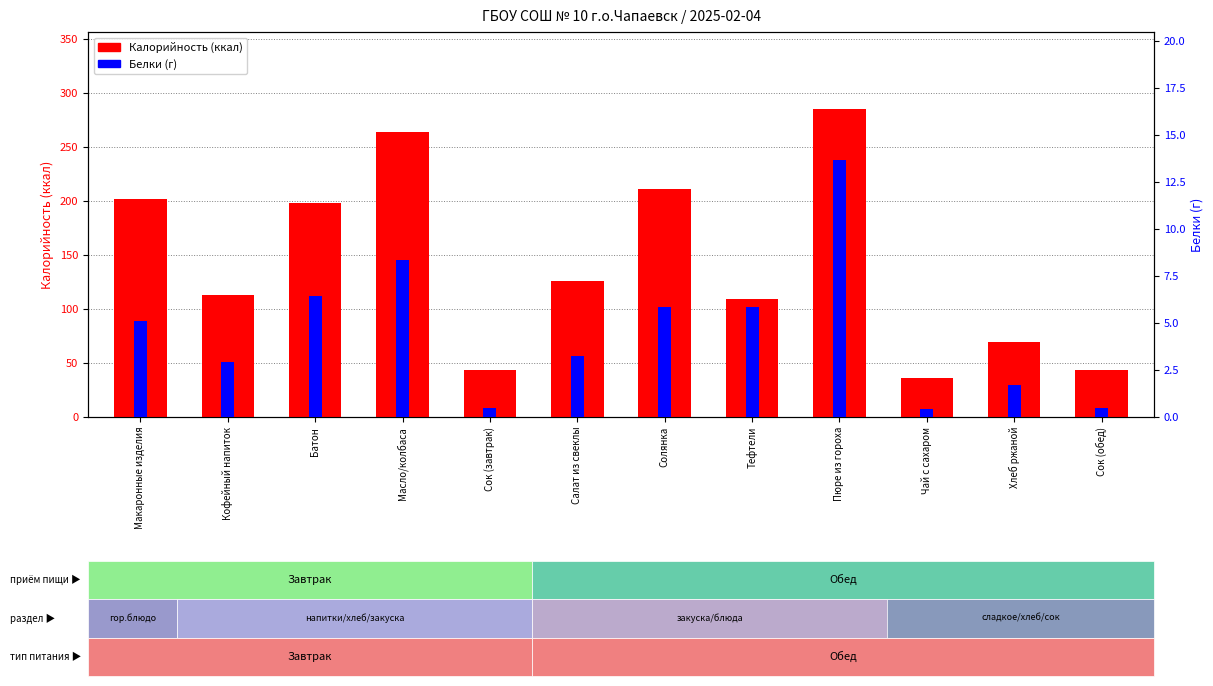

What is the sum of the Белки values at Чай с сахаром and Сок (обед)?

0.9